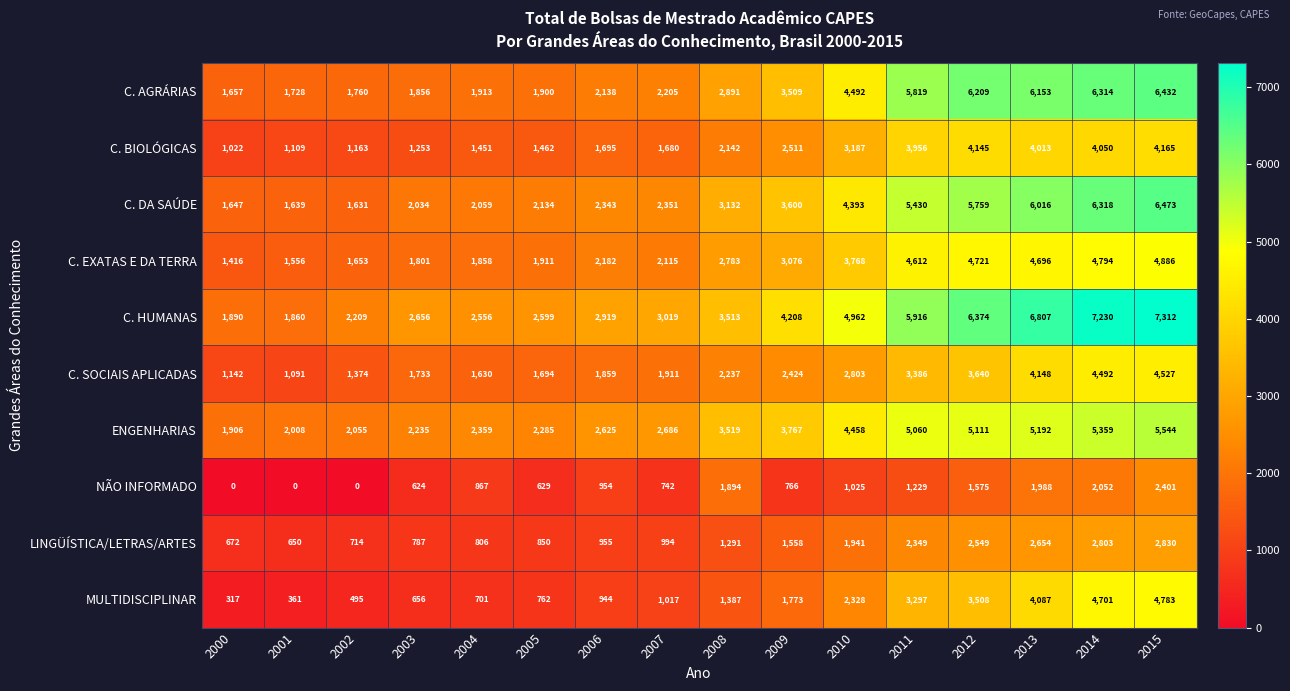

Rank the series at 2011 from highest to lowest value.

C. HUMANAS, C. AGRÁRIAS, C. DA SAÚDE, ENGENHARIAS, C. EXATAS E DA TERRA, C. BIOLÓGICAS, C. SOCIAIS APLICADAS, MULTIDISCIPLINAR, LINGÜÍSTICA/LETRAS/ARTES, NÃO INFORMADO